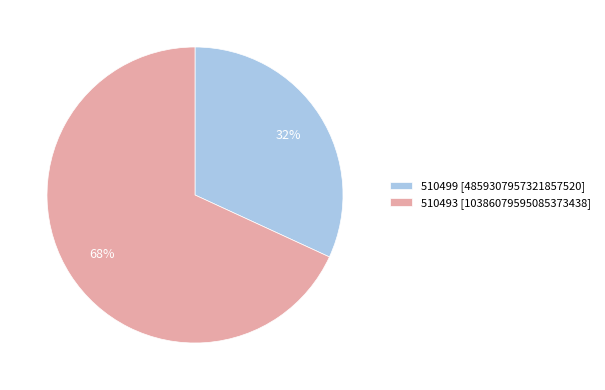

What percentage is the 510493 slice, to the nearest percent?

68%